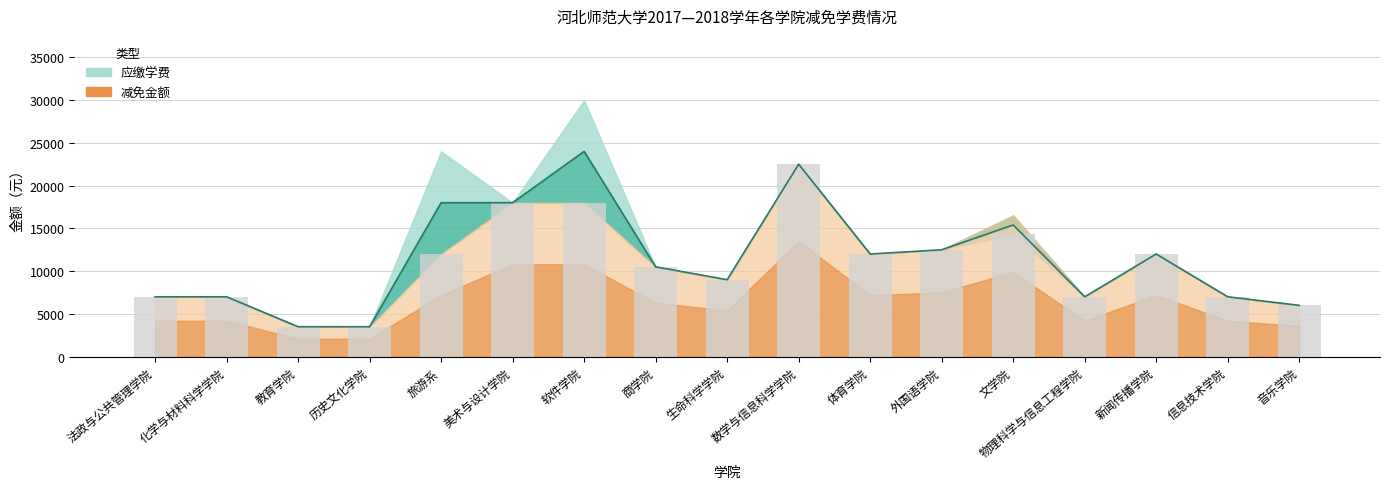

List the labels in order of value, largest first.

数学与信息科学学院, 美术与设计学院, 软件学院, 文学院, 外国语学院, 旅游系, 体育学院, 新闻传播学院, 商学院, 生命科学学院, 法政与公共管理学院, 化学与材料科学学院, 物理科学与信息工程学院, 信息技术学院, 音乐学院, 教育学院, 历史文化学院